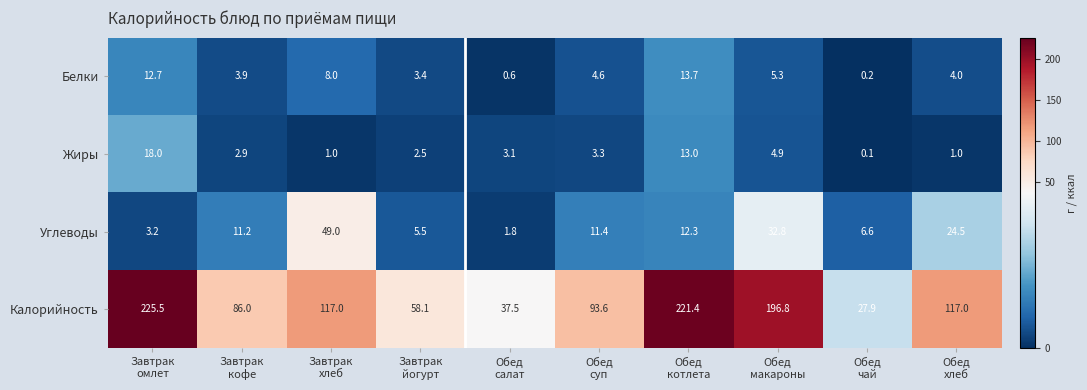

What is the maximum value for Углеводы?

49.0